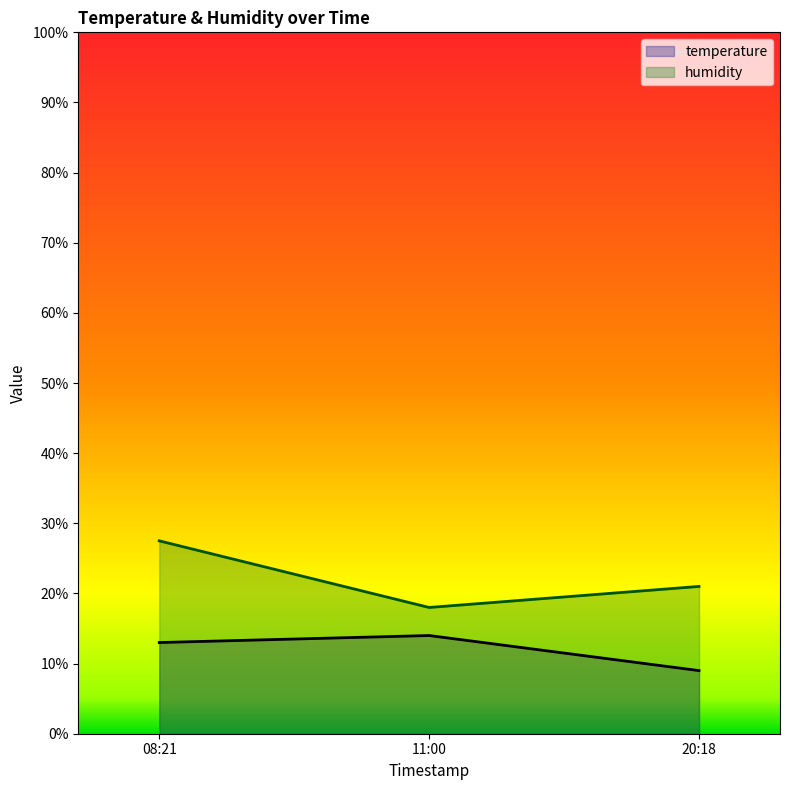

What is the value of the humidity point at the 2nd from the left?

18.0